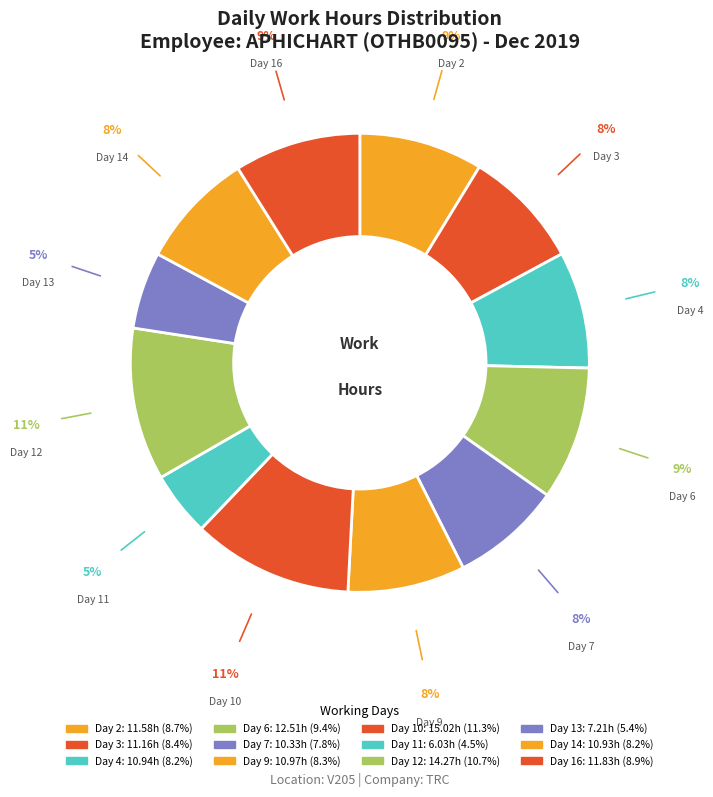

How many segments does this pie chart have?

12